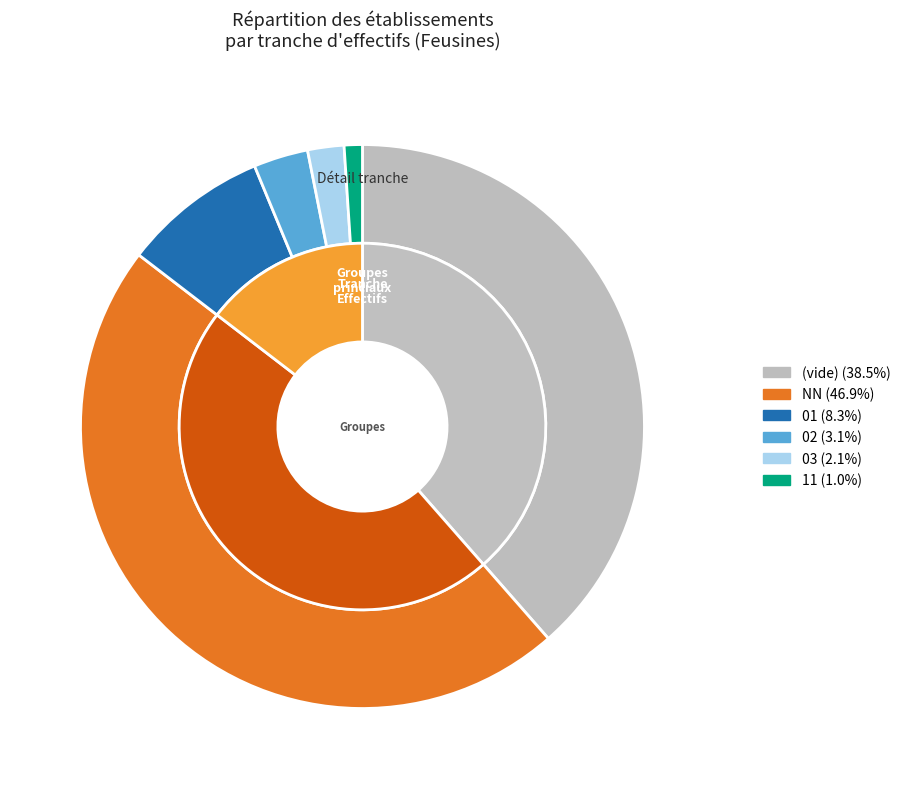

To the nearest percent, what is the difference between the largest and smallest slice percentages?

46%